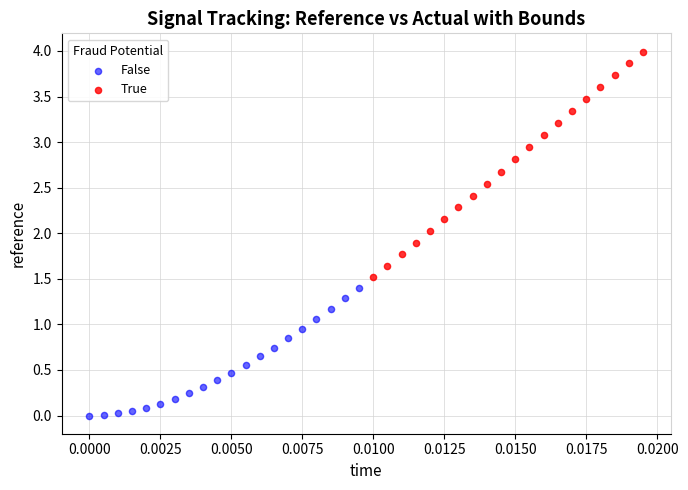

Which series has the largest Y range (max minus min)?

True